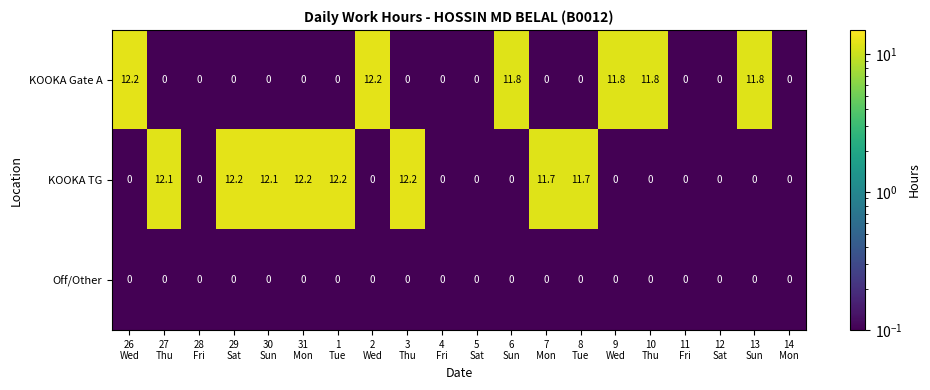

What is the difference between the second highest and minimum values in the KOOKA TG series?

12.2